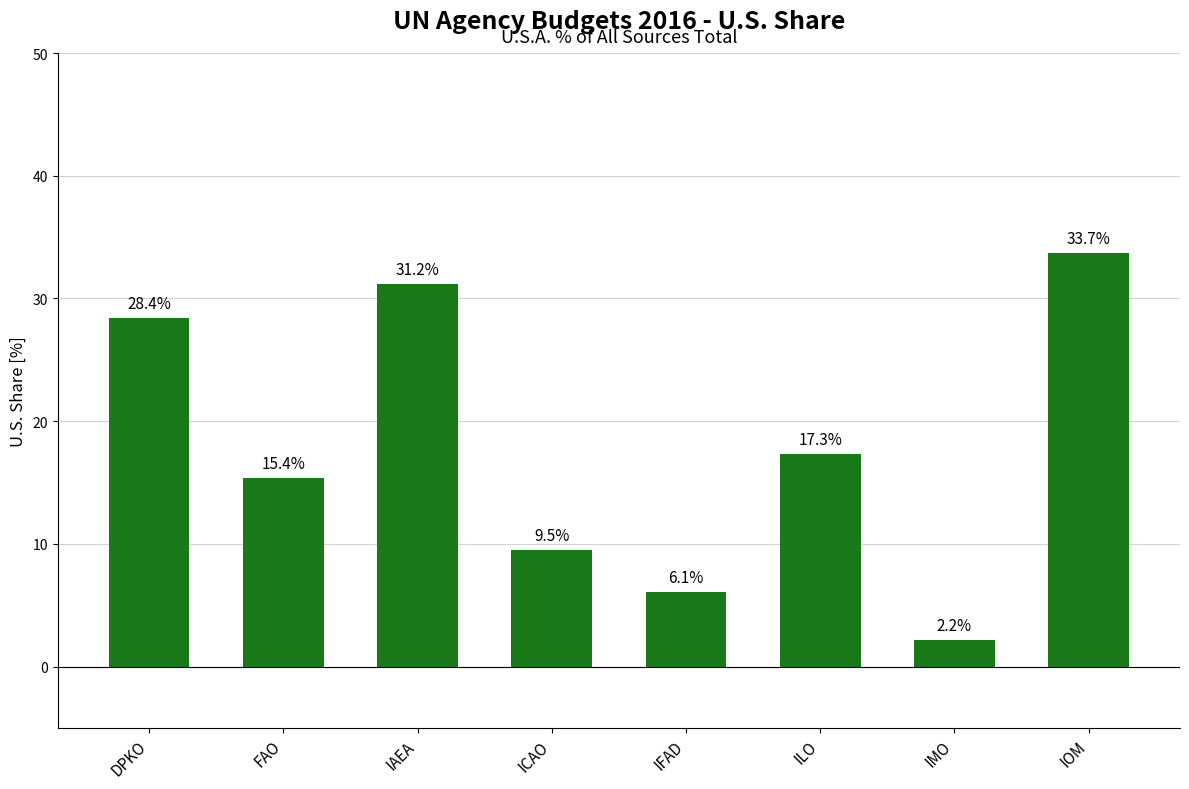

What is the smallest value displayed?

2.2